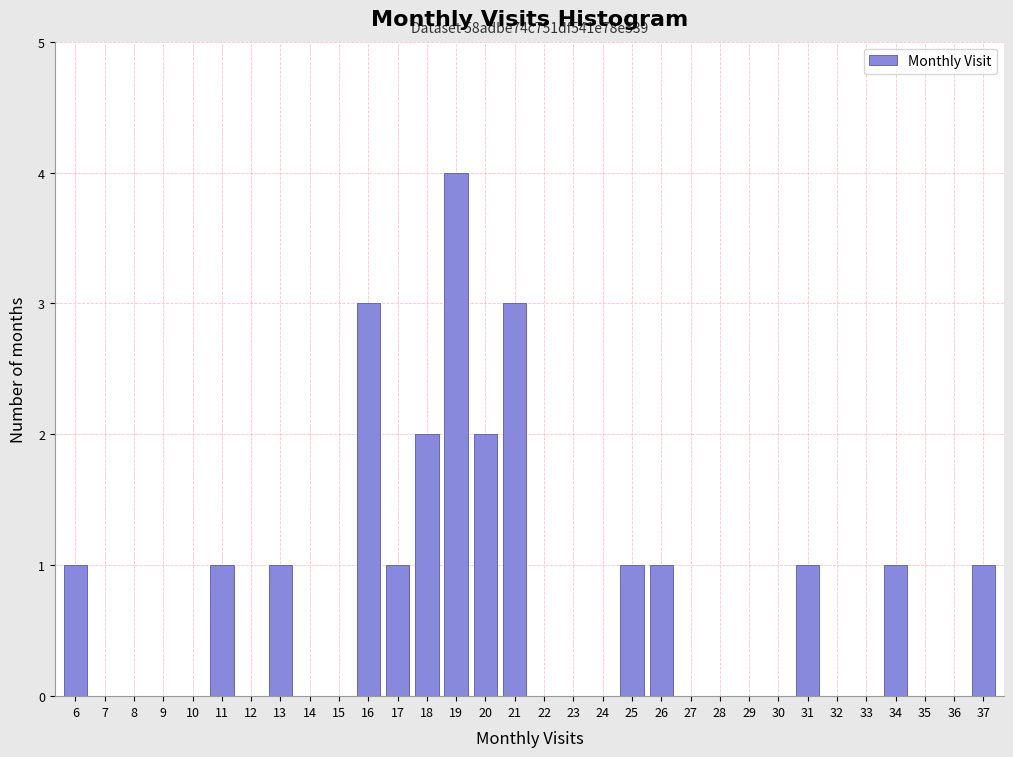

Is it true that the value at 32 is 0?

True